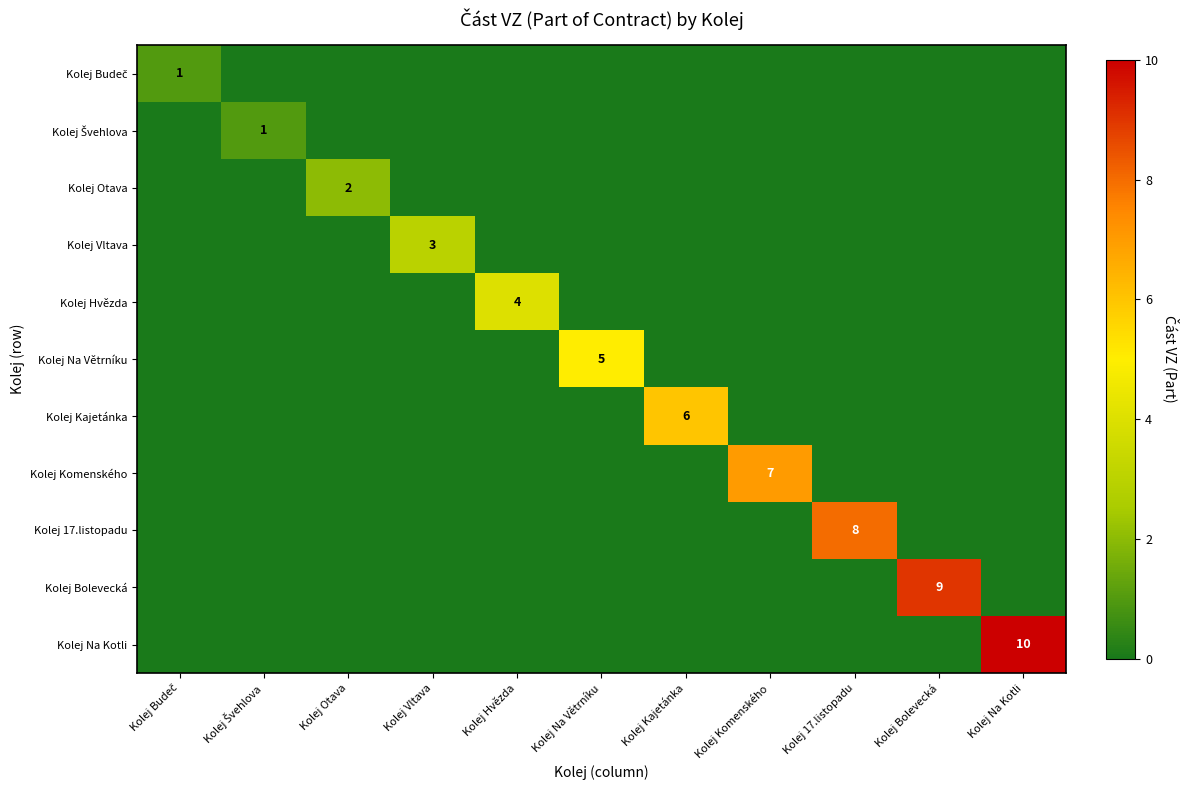

Between Kolej Budeč and Kolej Otava, which series saw the biggest shift?

Kolej Otava